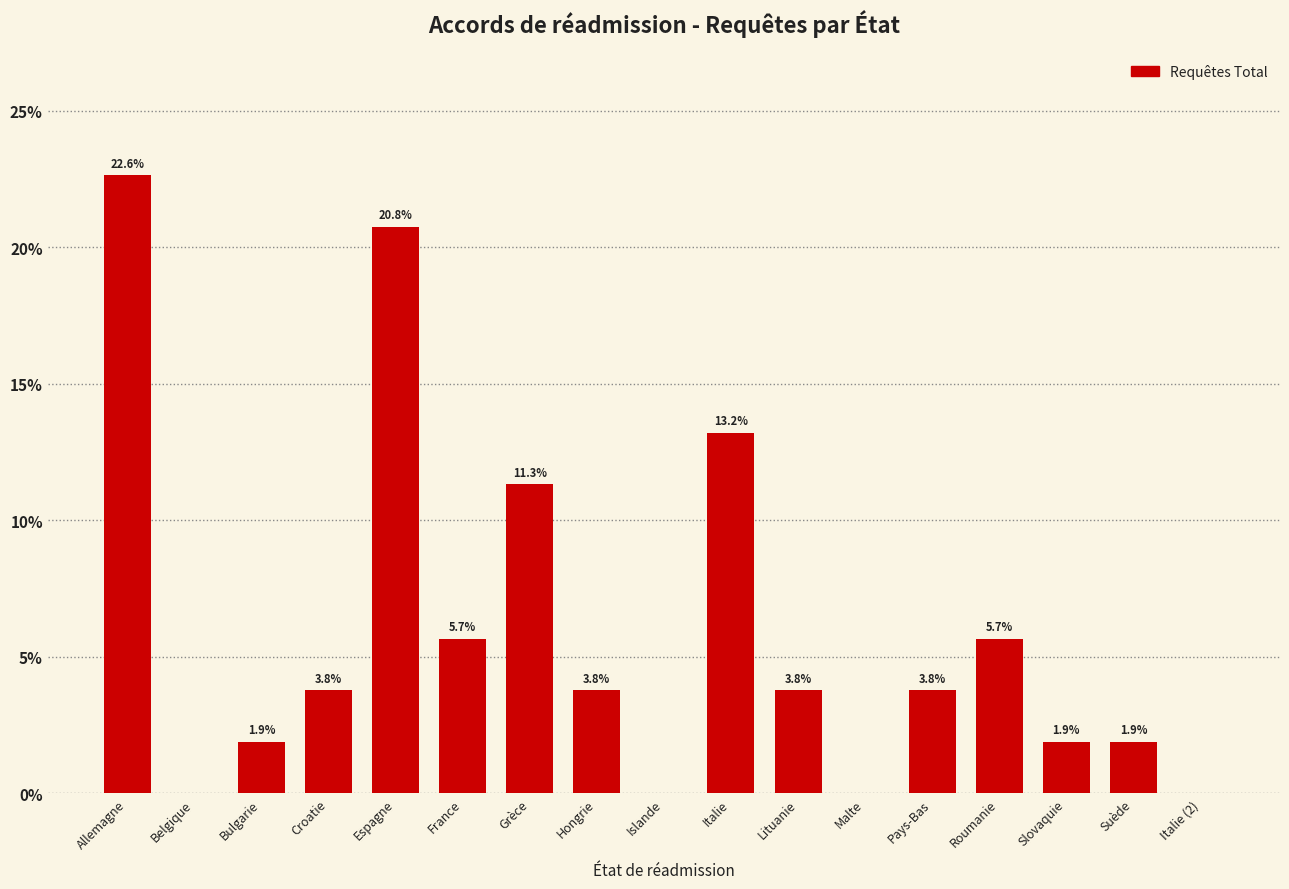

Reading right to left, what are all the values shown in this chart?

Italie (2)=0.0	Suède=1.9	Slovaquie=1.9	Roumanie=5.7	Pays-Bas=3.8	Malte=0.0	Lituanie=3.8	Italie=13.2	Islande=0.0	Hongrie=3.8	Grèce=11.3	France=5.7	Espagne=20.8	Croatie=3.8	Bulgarie=1.9	Belgique=0.0	Allemagne=22.6